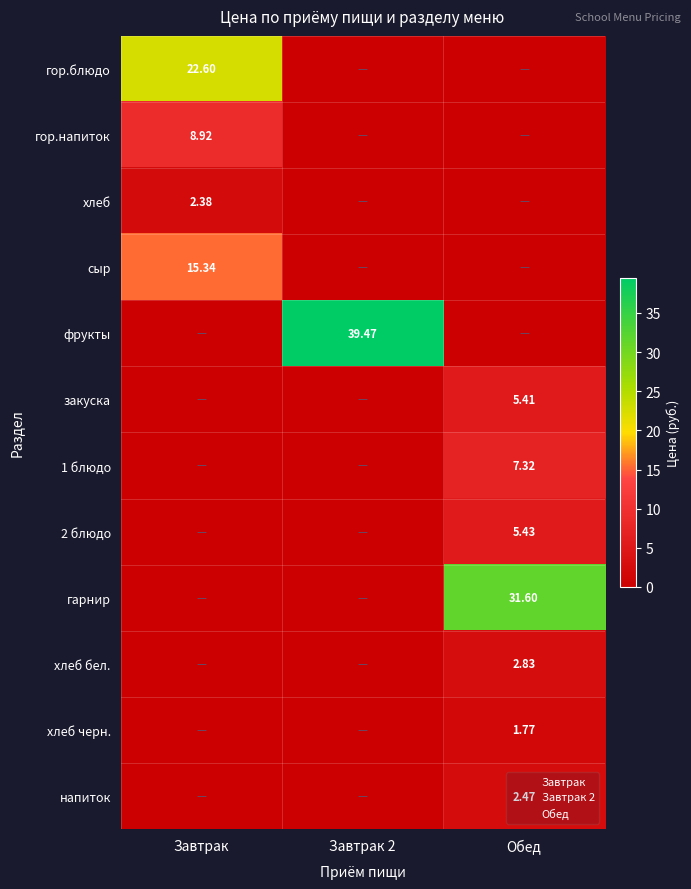

At which label is хлеб closest to 1?

Завтрак 2